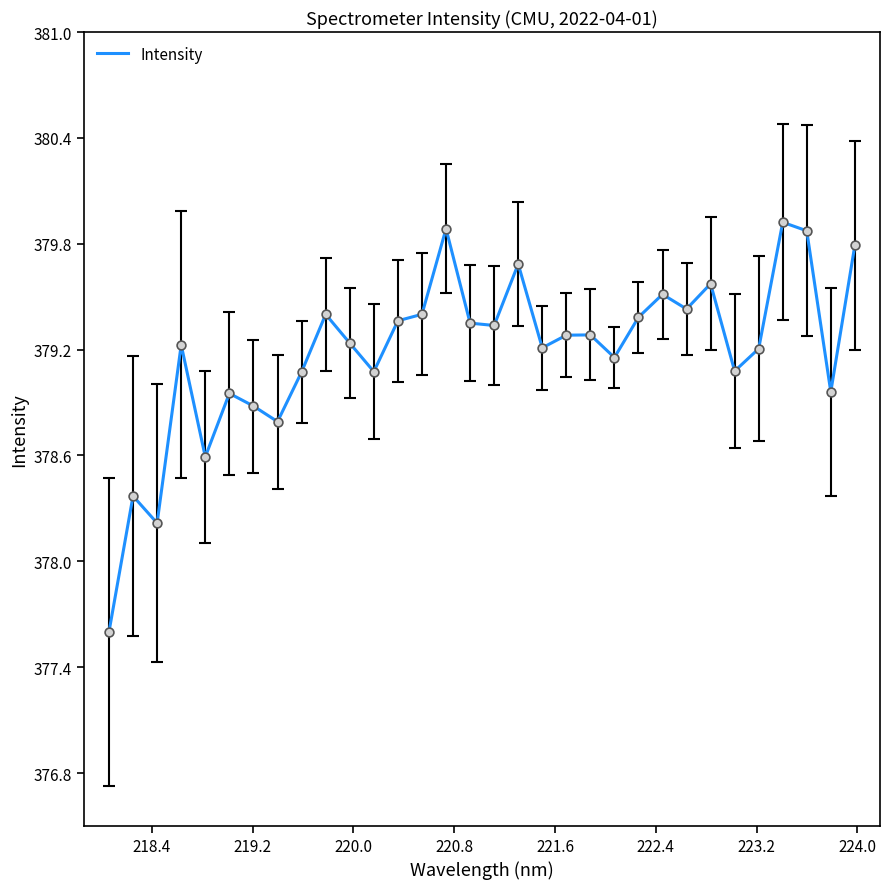

What is the greatest value displayed?

379.9